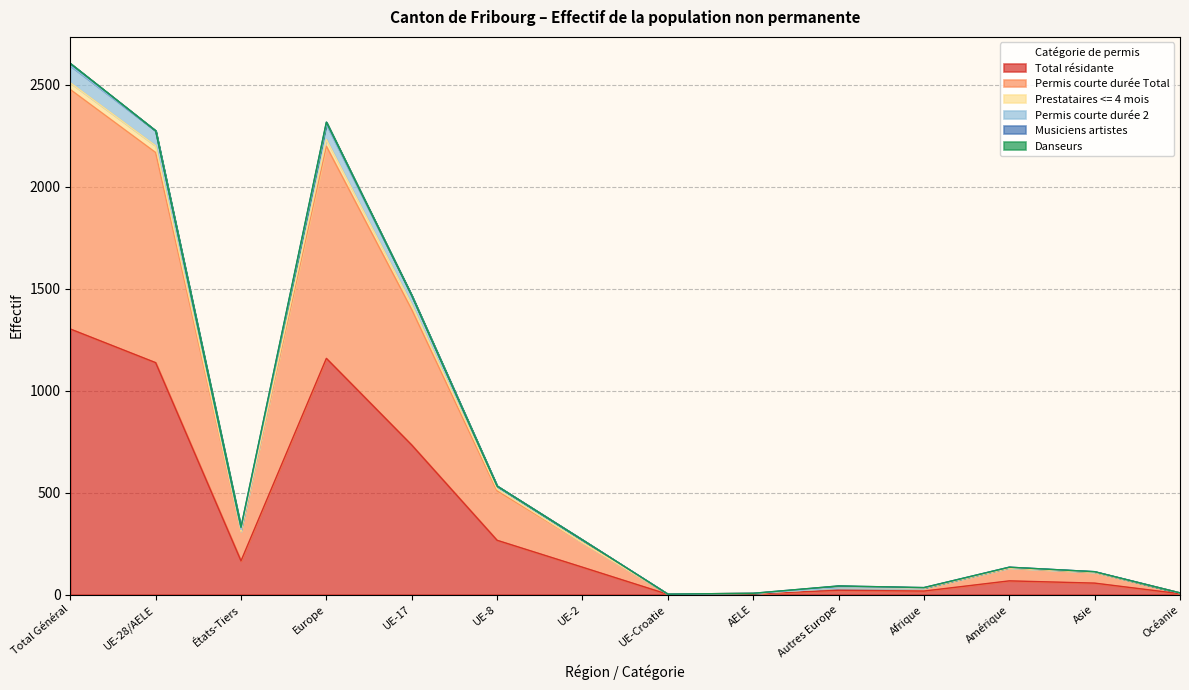

Which category has the highest value in the Total résidante series?

Total Général